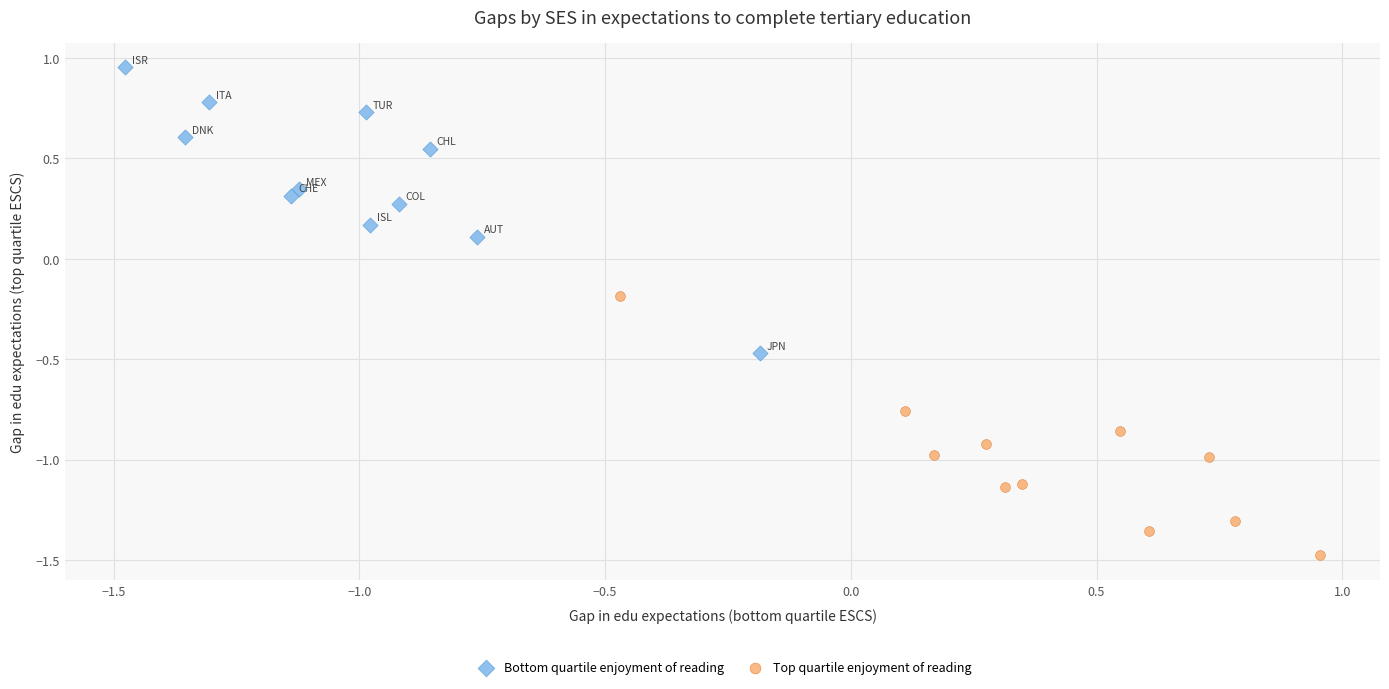

Which series reaches the minimum Y coordinate?

Top quartile enjoyment of reading